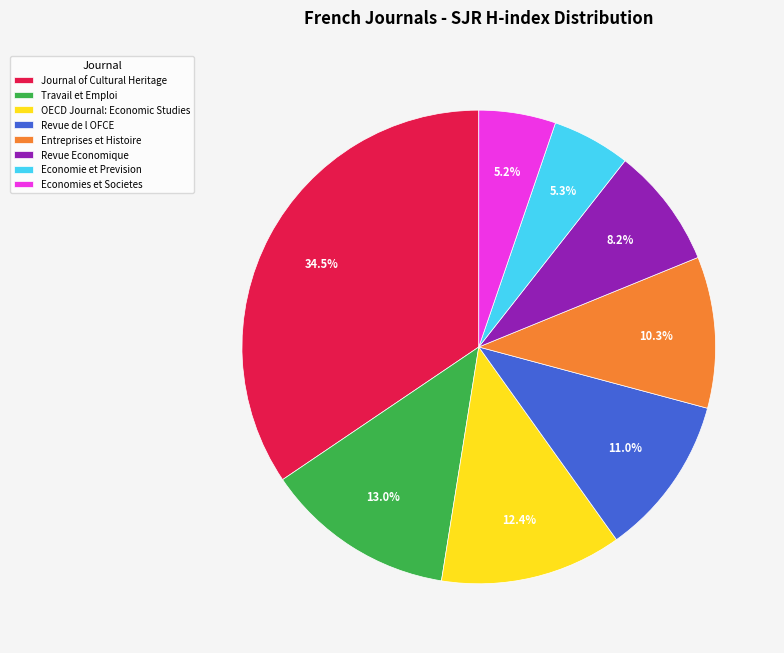

Which category has the biggest portion of the pie?

Journal of Cultural Heritage